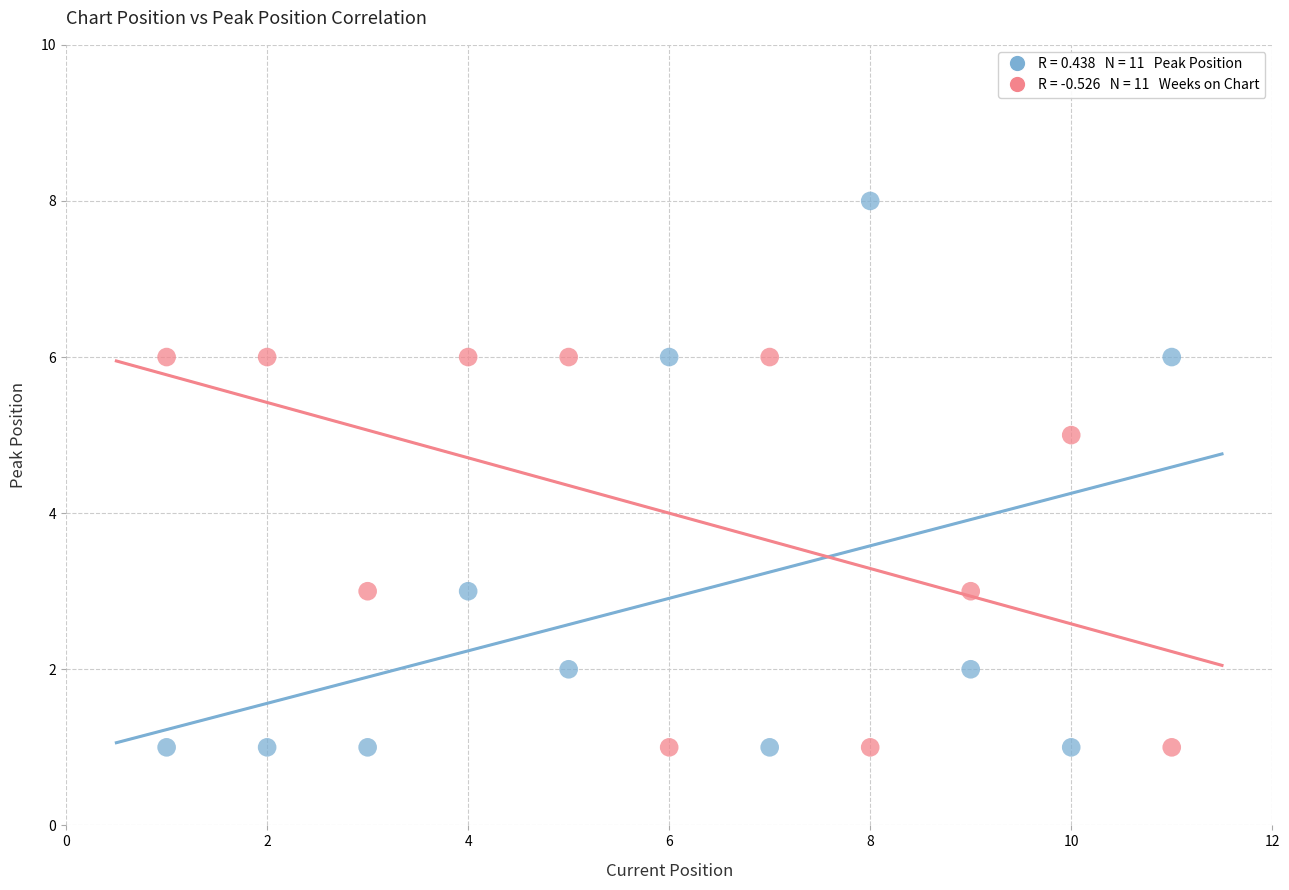

Across all data points, what is the range of X values (max minus min)?

10